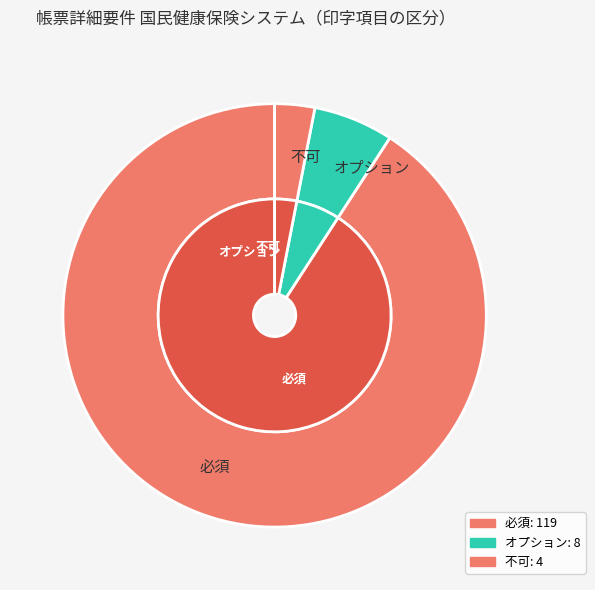

Do オプション and 不可 together represent more than half of the pie?

No